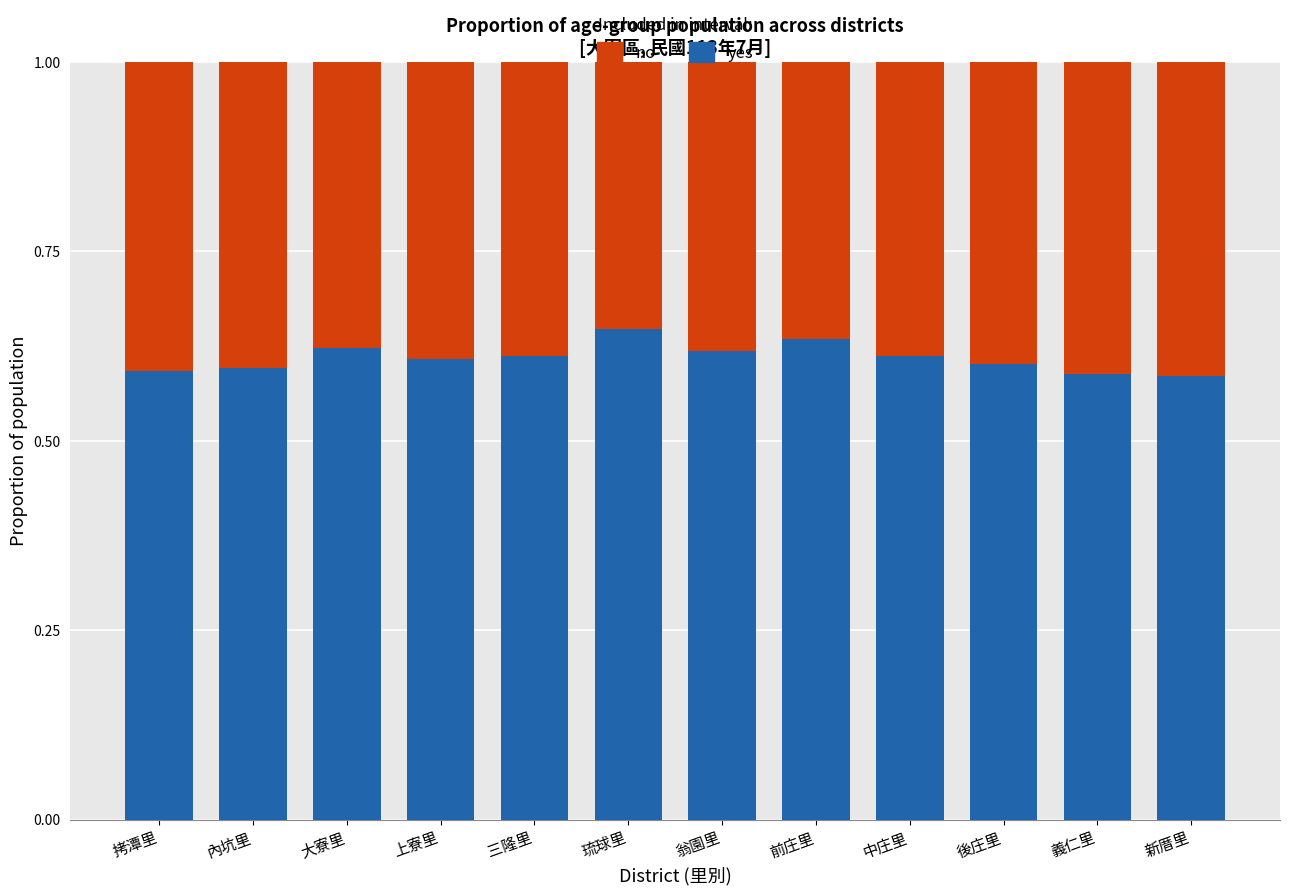

The value of yes at 琉球里 is 0.9. True or false?

False